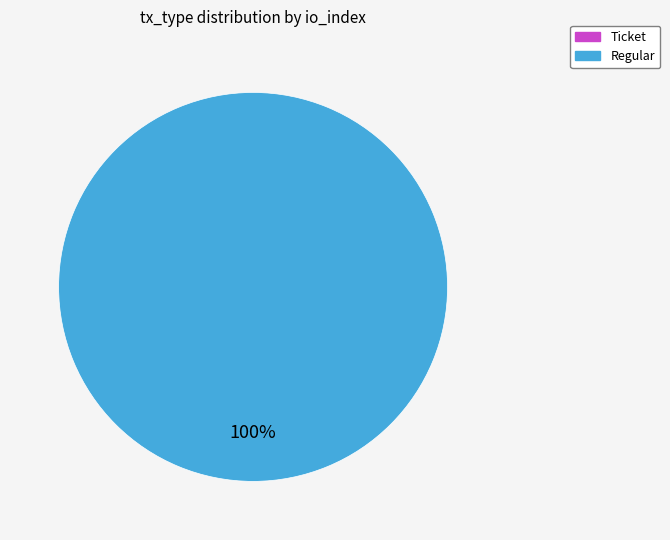

Combined, what portion of the pie is Ticket and Regular?

100.0%